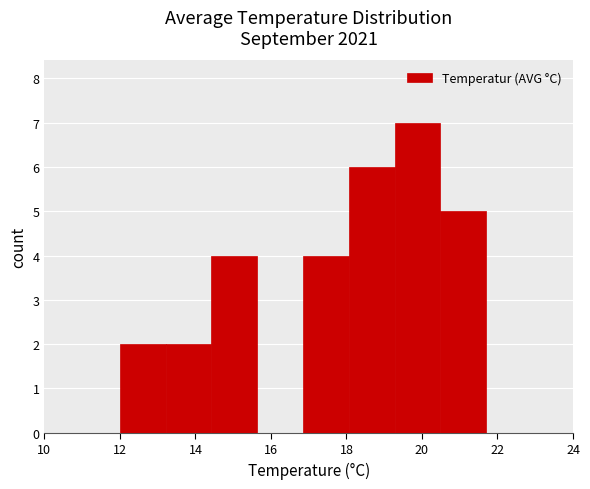

What is the height of the bar covering 19.2 to 20.4 on the x-axis? Neither the bar edges nor the heights are printed on the chart, so give them approximately, as read against the axes.

7